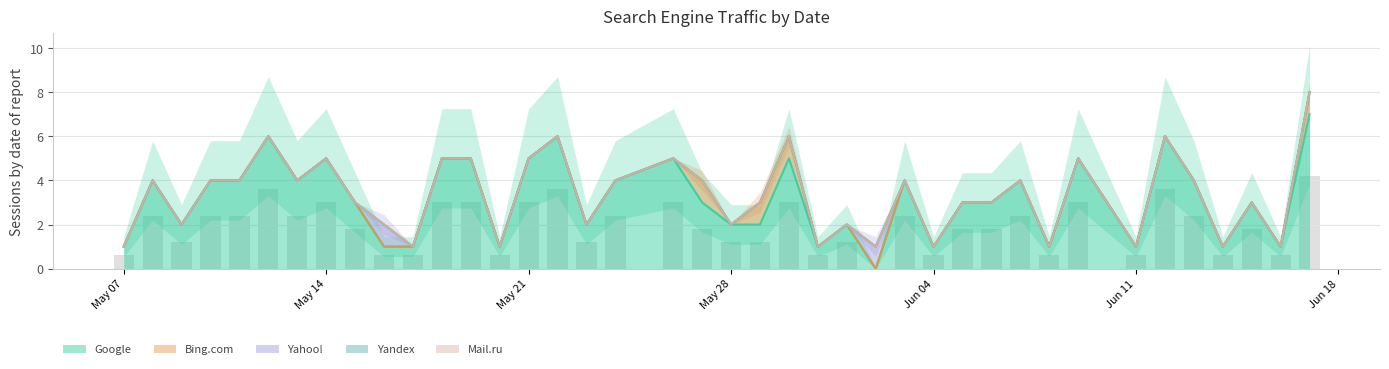

Reading left to right, transcribe all the data shown in this chart.

Google: 2024-06-17=7	2024-06-16=1	2024-06-15=3	2024-06-14=1	2024-06-13=4	2024-06-12=6	2024-06-11=1	2024-06-09=5	2024-06-08=1	2024-06-07=4	2024-06-06=3	2024-06-05=3	2024-06-04=1	2024-06-03=4	2024-06-02=0	2024-06-01=2	2024-05-31=1	2024-05-30=5	2024-05-29=2	2024-05-28=2	2024-05-27=3	2024-05-26=5	2024-05-24=4	2024-05-23=2	2024-05-22=6	2024-05-21=5	2024-05-20=1	2024-05-19=5	2024-05-18=5	2024-05-17=1	2024-05-16=1	2024-05-15=3	2024-05-14=5	2024-05-13=4	2024-05-12=6	2024-05-11=4	2024-05-10=4	2024-05-09=2	2024-05-08=4	2024-05-07=1
Bing.com: 2024-06-17=1	2024-06-16=0	2024-06-15=0	2024-06-14=0	2024-06-13=0	2024-06-12=0	2024-06-11=0	2024-06-09=0	2024-06-08=0	2024-06-07=0	2024-06-06=0	2024-06-05=0	2024-06-04=0	2024-06-03=0	2024-06-02=0	2024-06-01=0	2024-05-31=0	2024-05-30=1	2024-05-29=1	2024-05-28=0	2024-05-27=1	2024-05-26=0	2024-05-24=0	2024-05-23=0	2024-05-22=0	2024-05-21=0	2024-05-20=0	2024-05-19=0	2024-05-18=0	2024-05-17=0	2024-05-16=0	2024-05-15=0	2024-05-14=0	2024-05-13=0	2024-05-12=0	2024-05-11=0	2024-05-10=0	2024-05-09=0	2024-05-08=0	2024-05-07=0
Yahoo!: 2024-06-17=0	2024-06-16=0	2024-06-15=0	2024-06-14=0	2024-06-13=0	2024-06-12=0	2024-06-11=0	2024-06-09=0	2024-06-08=0	2024-06-07=0	2024-06-06=0	2024-06-05=0	2024-06-04=0	2024-06-03=0	2024-06-02=1	2024-06-01=0	2024-05-31=0	2024-05-30=0	2024-05-29=0	2024-05-28=0	2024-05-27=0	2024-05-26=0	2024-05-24=0	2024-05-23=0	2024-05-22=0	2024-05-21=0	2024-05-20=0	2024-05-19=0	2024-05-18=0	2024-05-17=0	2024-05-16=1	2024-05-15=0	2024-05-14=0	2024-05-13=0	2024-05-12=0	2024-05-11=0	2024-05-10=0	2024-05-09=0	2024-05-08=0	2024-05-07=0
Yandex: 2024-06-17=0	2024-06-16=0	2024-06-15=0	2024-06-14=0	2024-06-13=0	2024-06-12=0	2024-06-11=0	2024-06-09=0	2024-06-08=0	2024-06-07=0	2024-06-06=0	2024-06-05=0	2024-06-04=0	2024-06-03=0	2024-06-02=0	2024-06-01=0	2024-05-31=0	2024-05-30=0	2024-05-29=0	2024-05-28=0	2024-05-27=0	2024-05-26=0	2024-05-24=0	2024-05-23=0	2024-05-22=0	2024-05-21=0	2024-05-20=0	2024-05-19=0	2024-05-18=0	2024-05-17=0	2024-05-16=0	2024-05-15=0	2024-05-14=0	2024-05-13=0	2024-05-12=0	2024-05-11=0	2024-05-10=0	2024-05-09=0	2024-05-08=0	2024-05-07=0
Mail.ru: 2024-06-17=0	2024-06-16=0	2024-06-15=0	2024-06-14=0	2024-06-13=0	2024-06-12=0	2024-06-11=0	2024-06-09=0	2024-06-08=0	2024-06-07=0	2024-06-06=0	2024-06-05=0	2024-06-04=0	2024-06-03=0	2024-06-02=0	2024-06-01=0	2024-05-31=0	2024-05-30=0	2024-05-29=0	2024-05-28=0	2024-05-27=0	2024-05-26=0	2024-05-24=0	2024-05-23=0	2024-05-22=0	2024-05-21=0	2024-05-20=0	2024-05-19=0	2024-05-18=0	2024-05-17=0	2024-05-16=0	2024-05-15=0	2024-05-14=0	2024-05-13=0	2024-05-12=0	2024-05-11=0	2024-05-10=0	2024-05-09=0	2024-05-08=0	2024-05-07=0